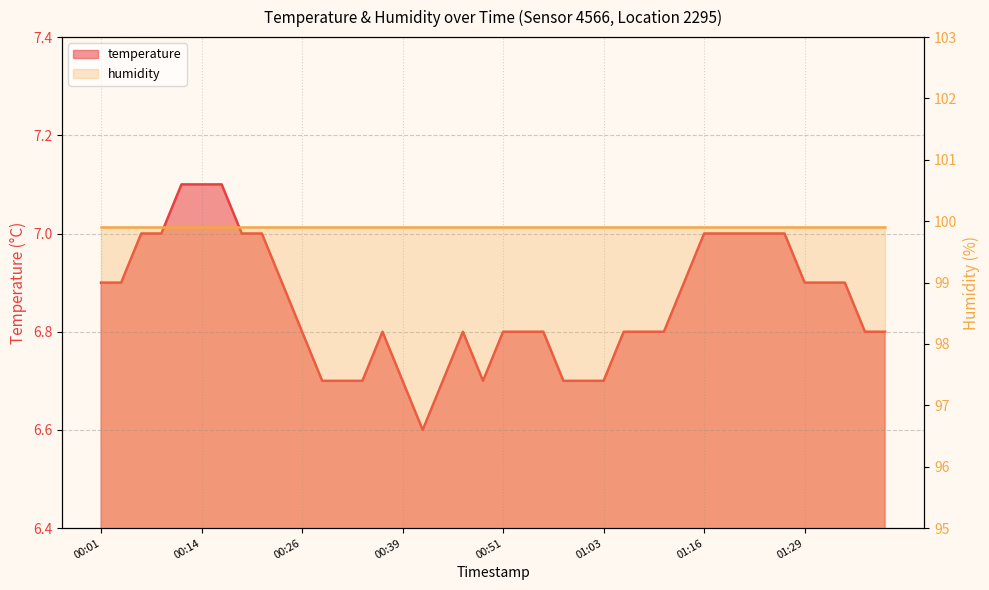

What is the label of the 34th point from the left?

01:24